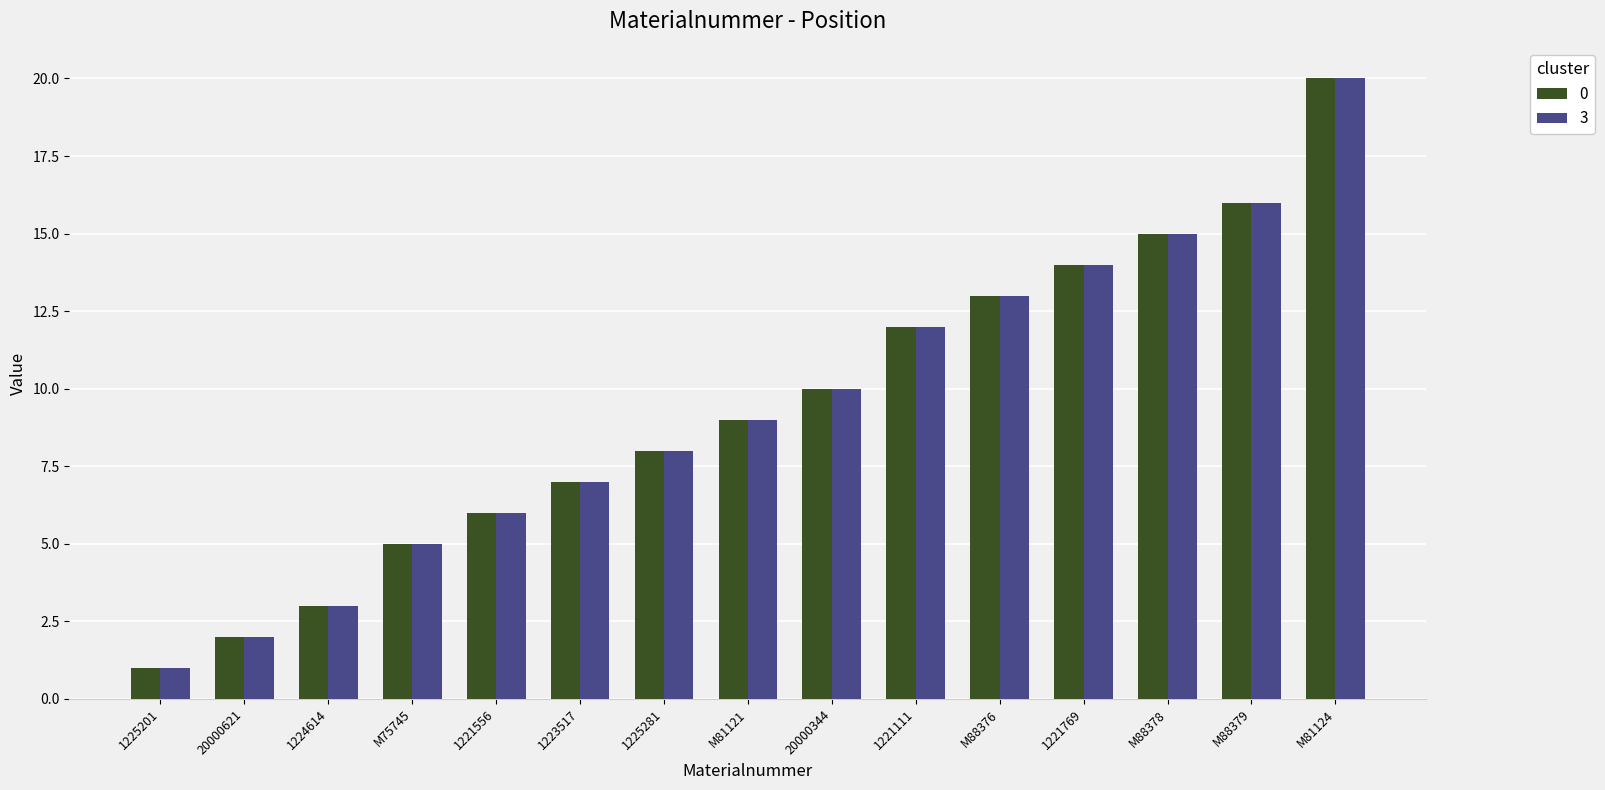

What is the difference between the maximum and second lowest values in the 0 series?

18